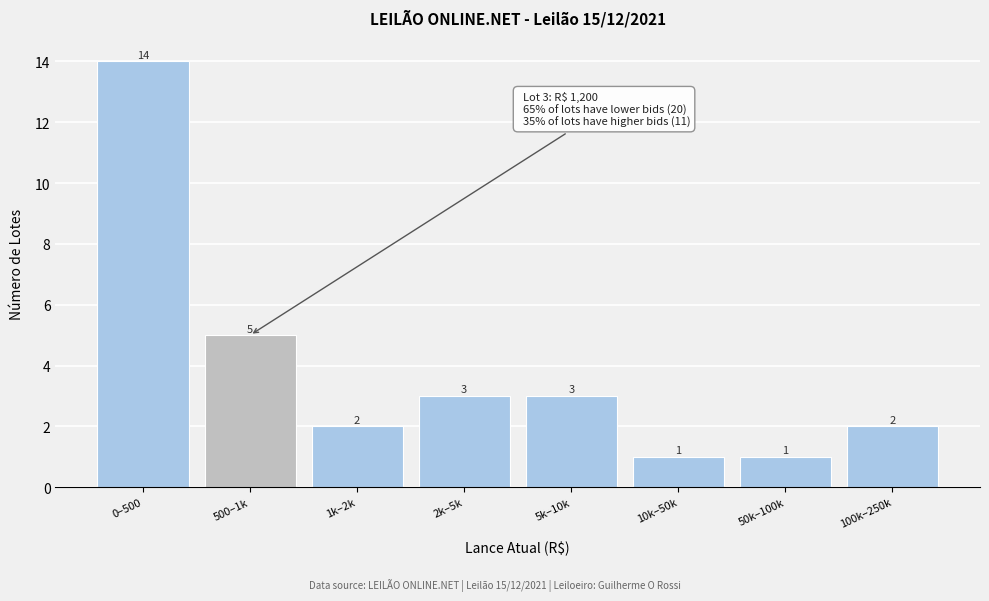

Reading right to left, list all the values displayed in this chart.

2	1	1	3	3	2	5	14